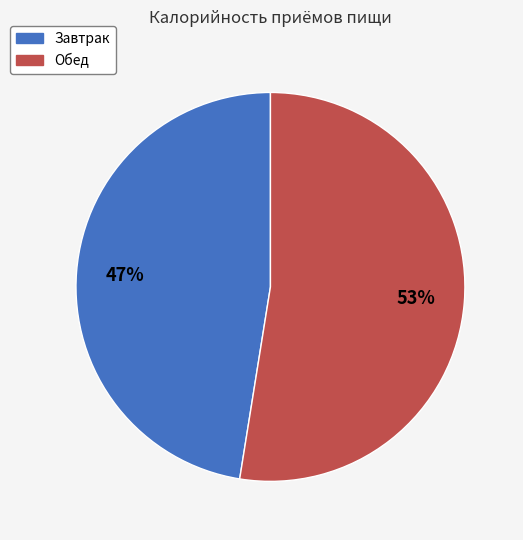

How many segments does this pie chart have?

2